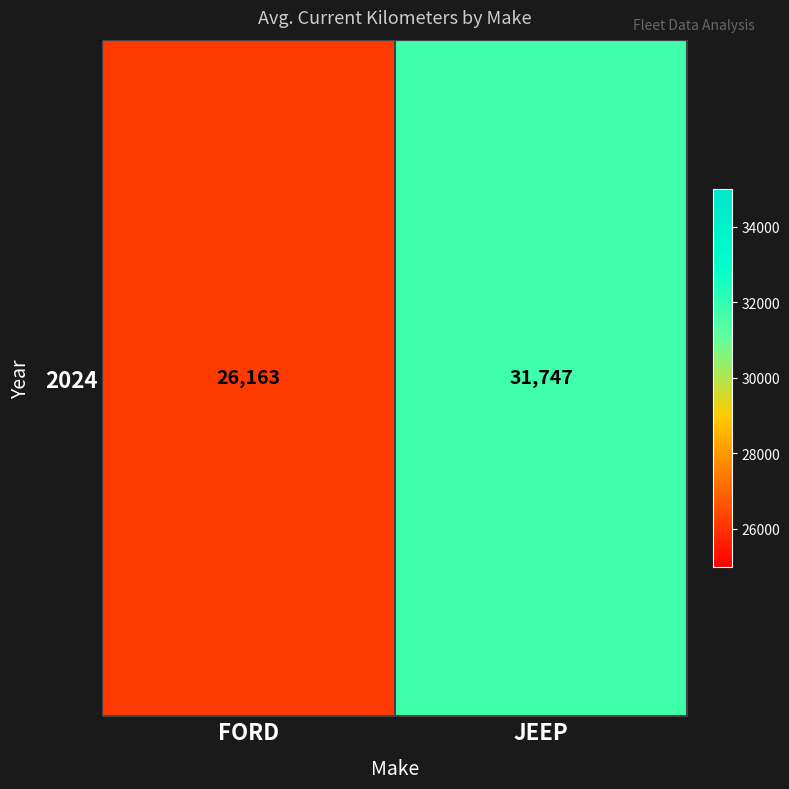

What is the greatest value displayed?

31747.4